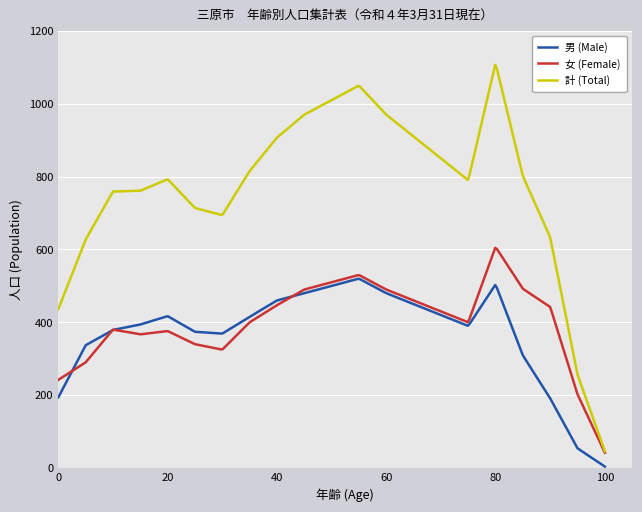

Which series has the largest total across all categories?

計 (Total)